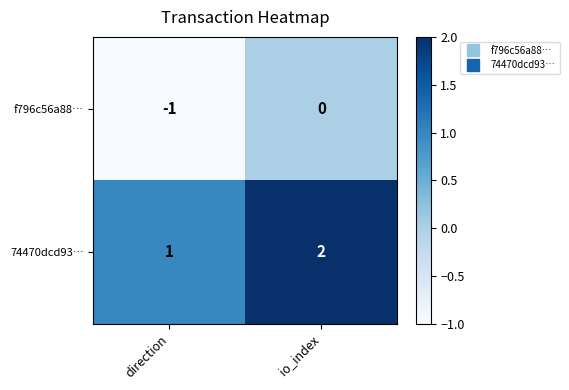

At which category is the sum across all series the highest?

io_index